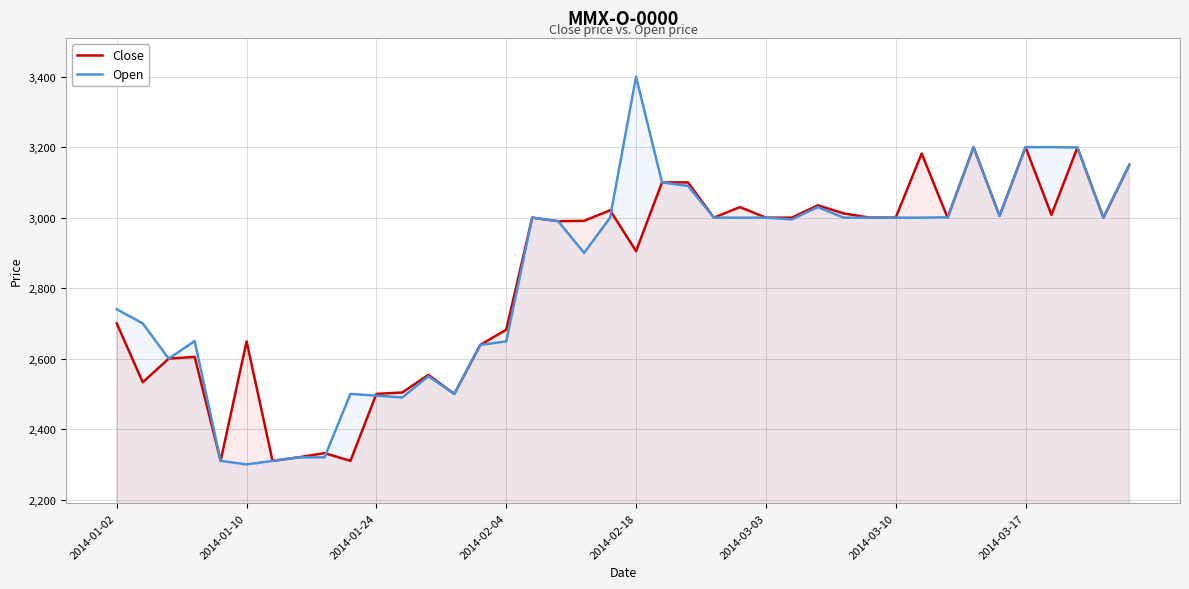

Reading right to left, transcribe all the data shown in this chart.

Close: 3150	3000	3199	3008	3200	3005	3200	3000	3182	3000	3000	3012	3035	3000	3000	3030	3000	3100	3100	2905	3021	2991	2990	3000	2682	2639	2500	2554	2504	2500	2310	2332	2320	2310	2649	2310	2605	2600	2533	2700
Open: 3150	3000	3199	3200	3200	3005	3200	3001	3000	3000	3000	3000	3030	2995	3000	3000	3000	3090	3100	3400	3000	2900	2990	3000	2649	2639	2500	2550	2490	2495	2500	2320	2320	2310	2300	2310	2650	2600	2700	2740